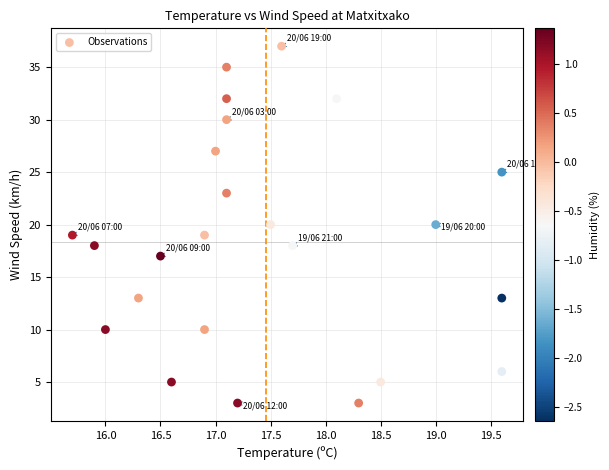

What is the range of Y values (max minus min)?

34